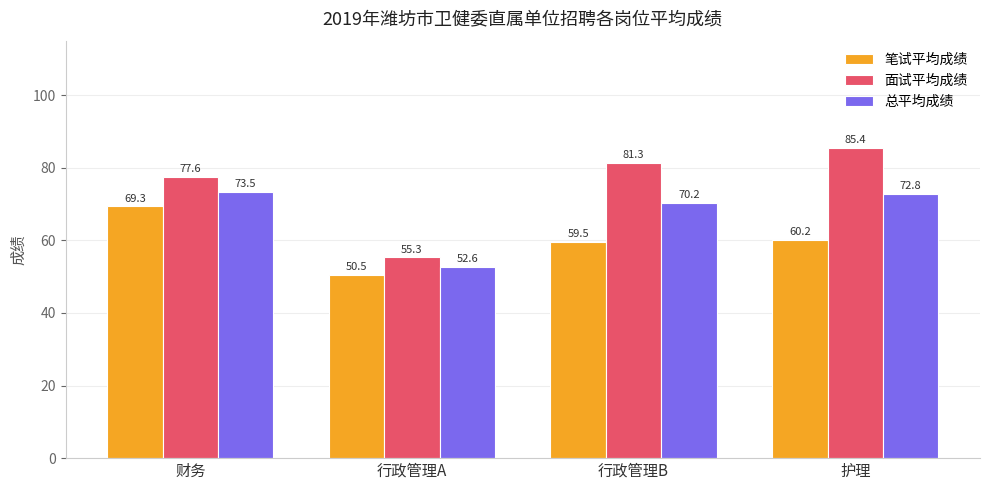

Which series has the largest total across all categories?

面试平均成绩